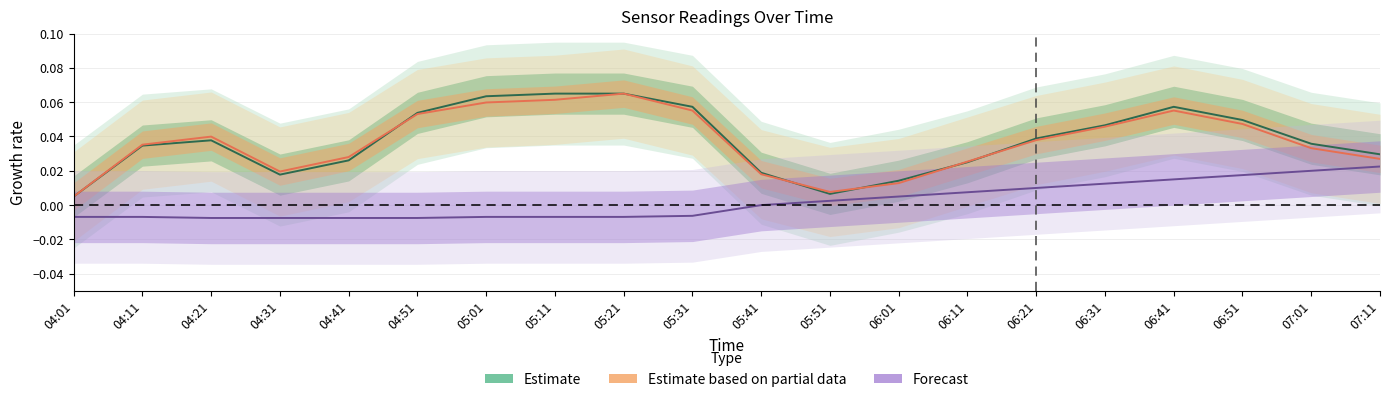

At which category is the sum across all series the highest?

06:41